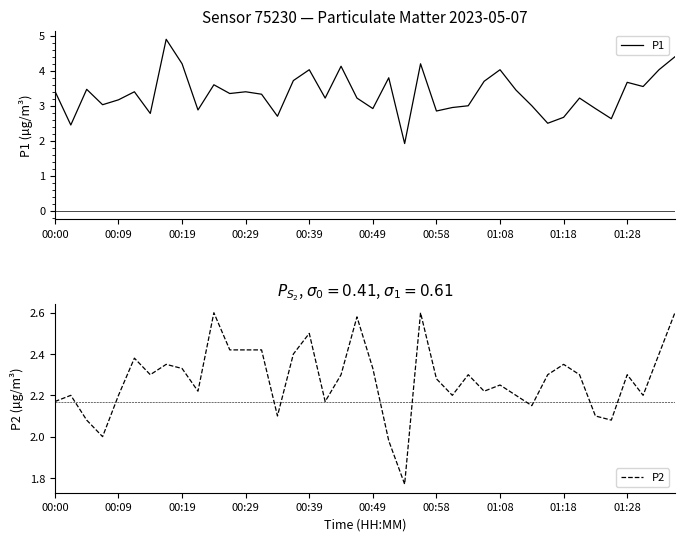

How many values in the P2 series are below 2?

2